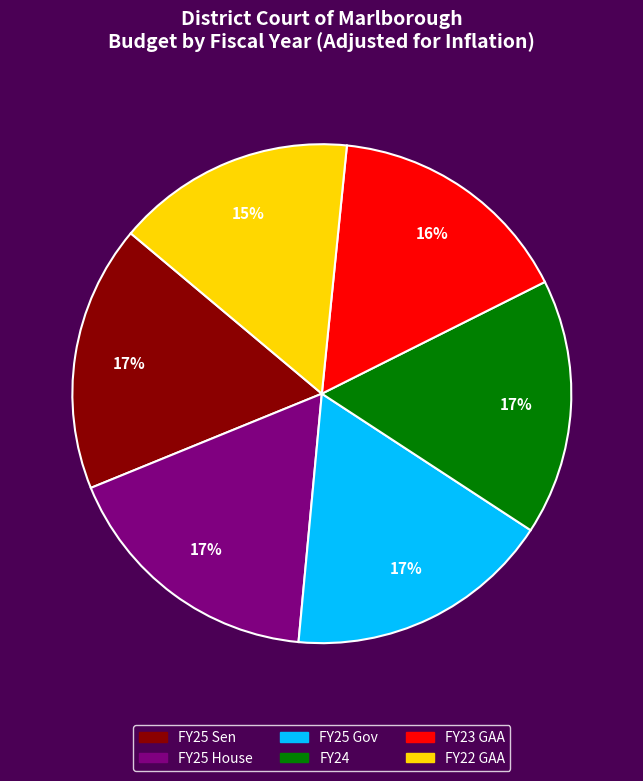

To the nearest percent, what percentage of the pie is FY25 Sen?

17%